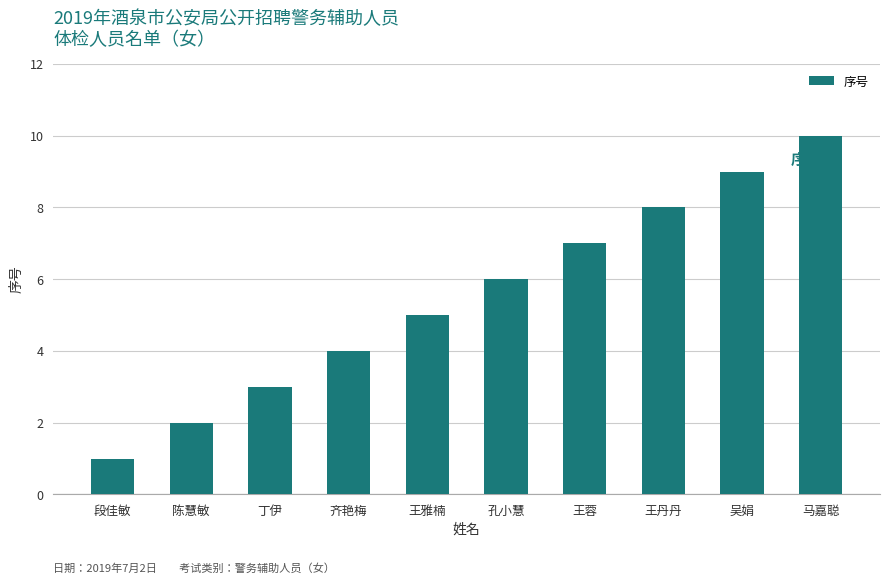

Reading left to right, extract all data points from this chart.

1	2	3	4	5	6	7	8	9	10